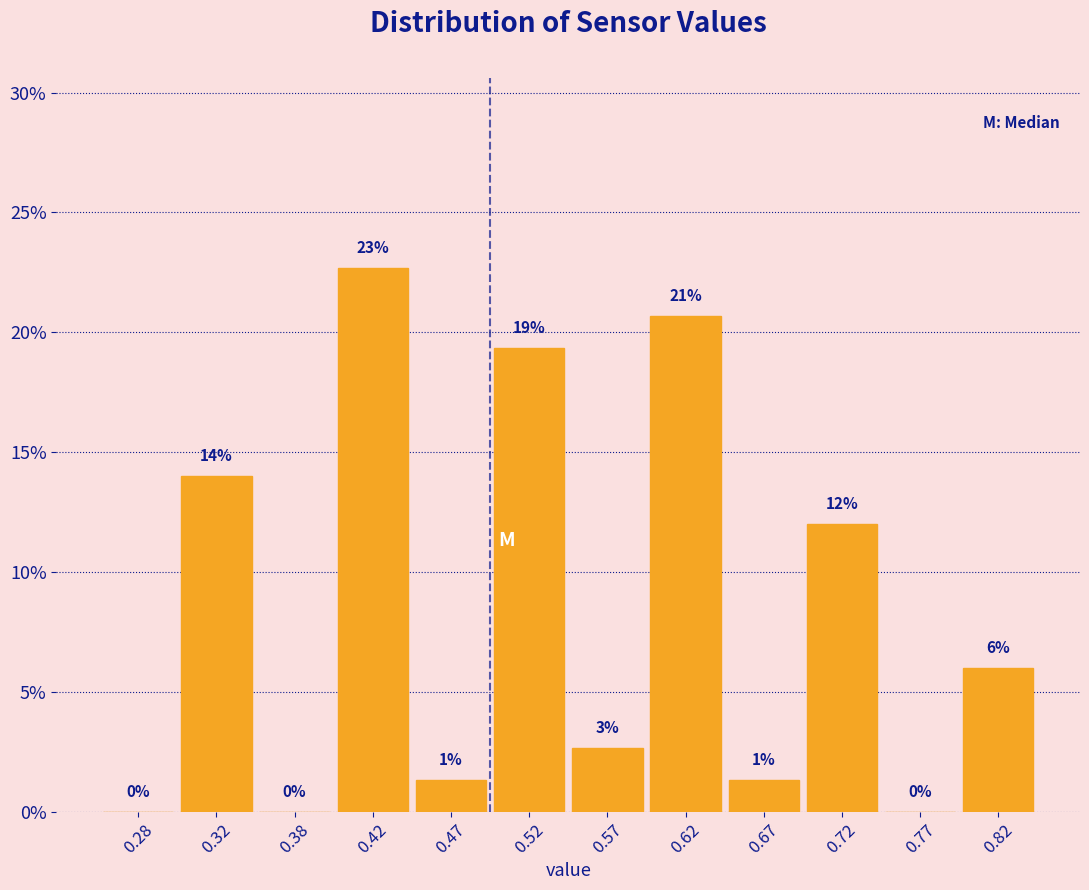

Which range on the x-axis has the tallest bar?

0.40 to 0.45